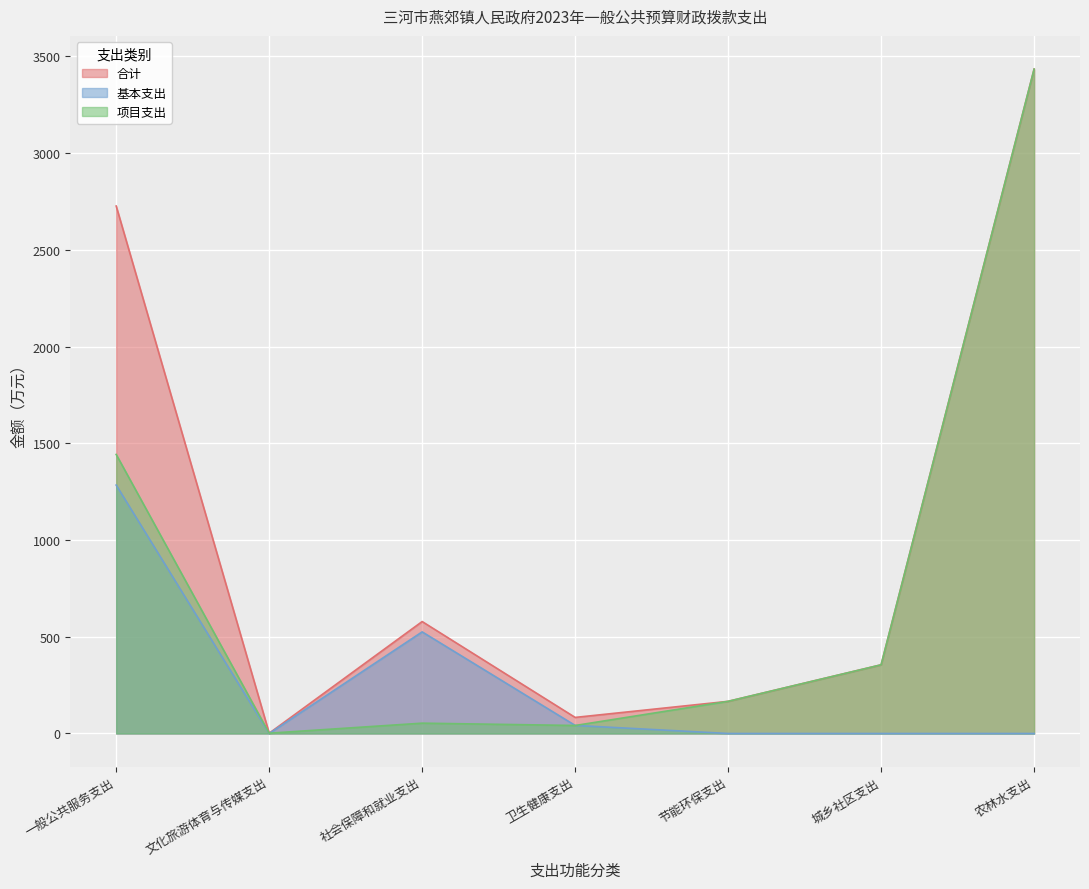

What is the label of the 7th point from the left?

农林水支出